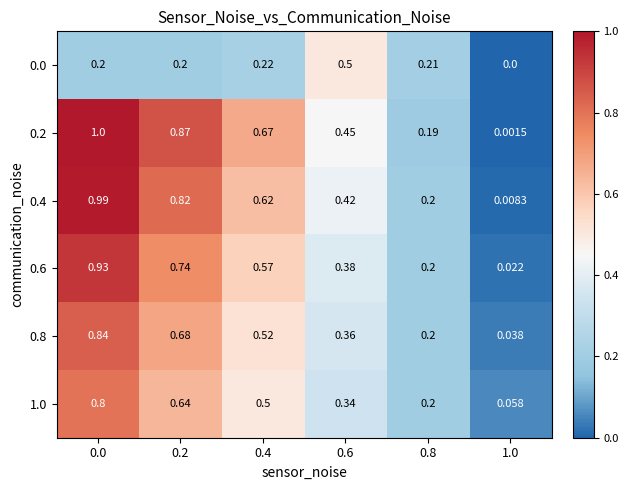

Is the value of 1.0 at 0.6 greater than the value of 0.8 at 0.2?

No